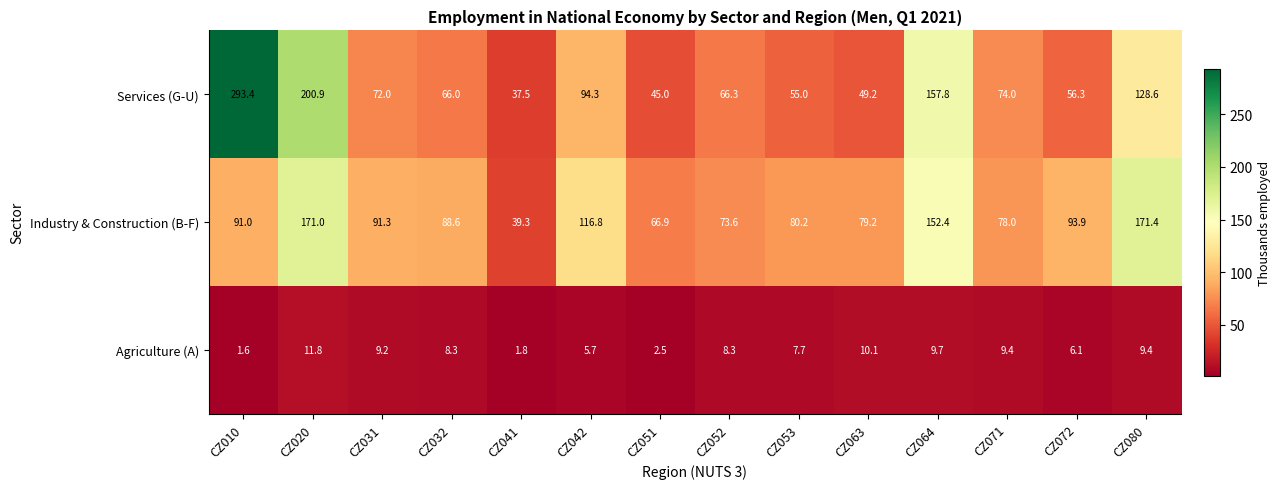

The value of Services (G-U) at CZ080 is 206.1. True or false?

False